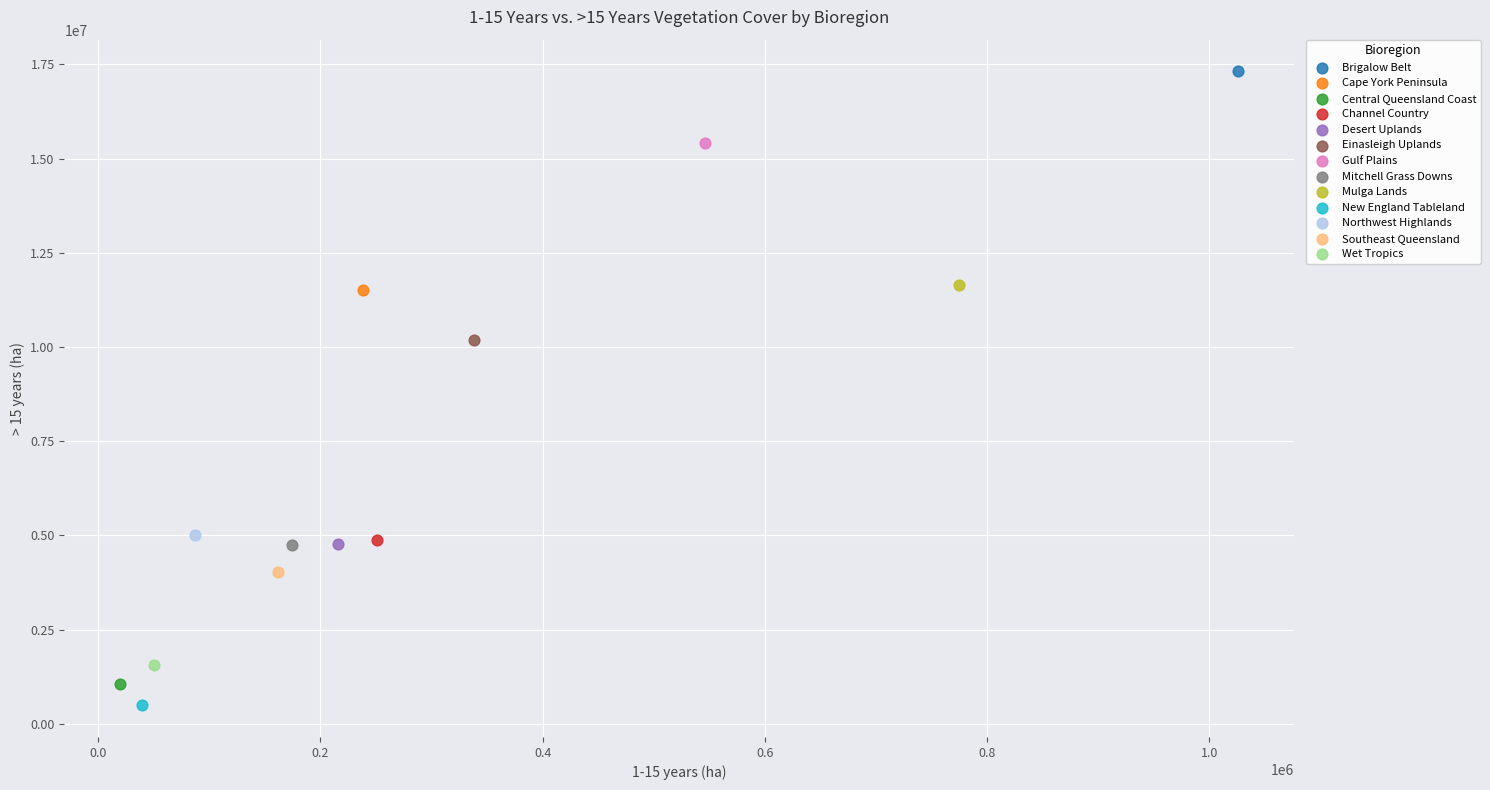

What are all the series names shown in the legend?

Brigalow Belt, Cape York Peninsula, Central Queensland Coast, Channel Country, Desert Uplands, Einasleigh Uplands, Gulf Plains, Mitchell Grass Downs, Mulga Lands, New England Tableland, Northwest Highlands, Southeast Queensland, Wet Tropics